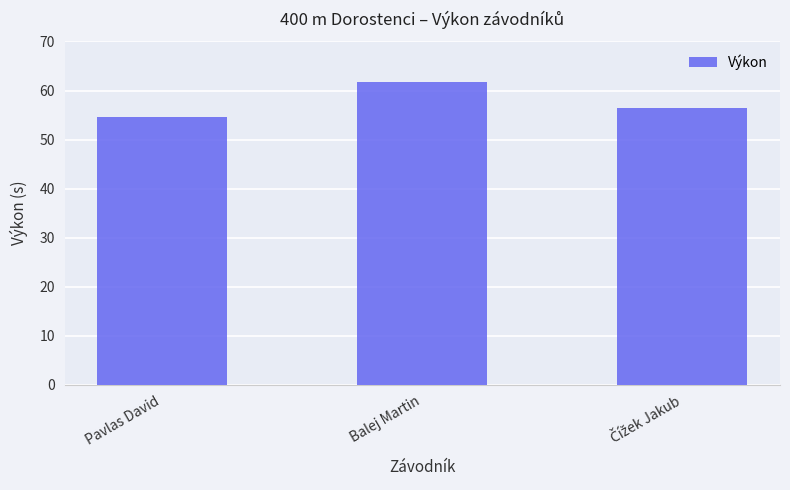

What is the label of the 2nd bar from the left?

Balej Martin